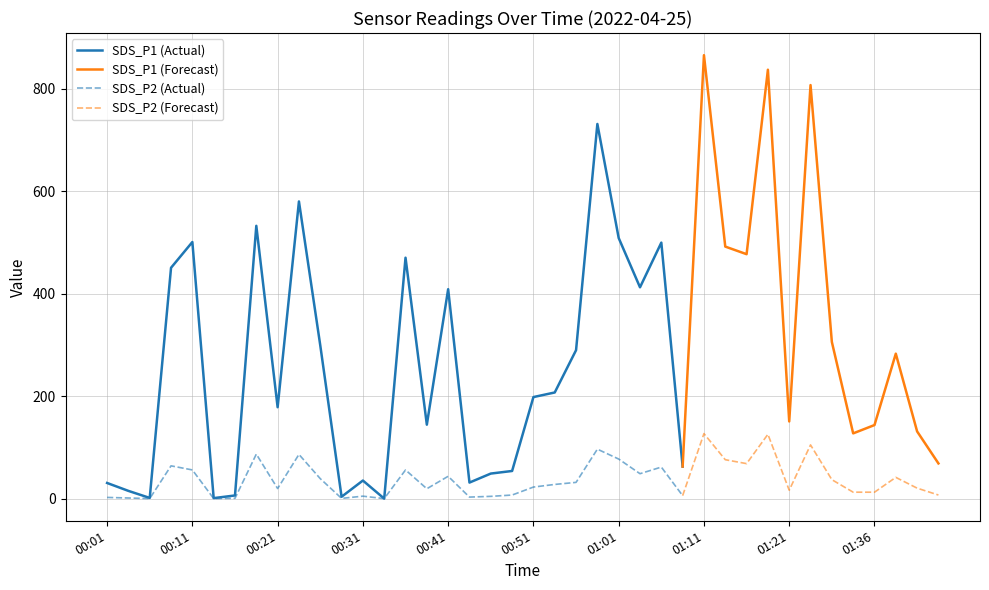

Read the SDS_P2 value at 01:41.

21.1